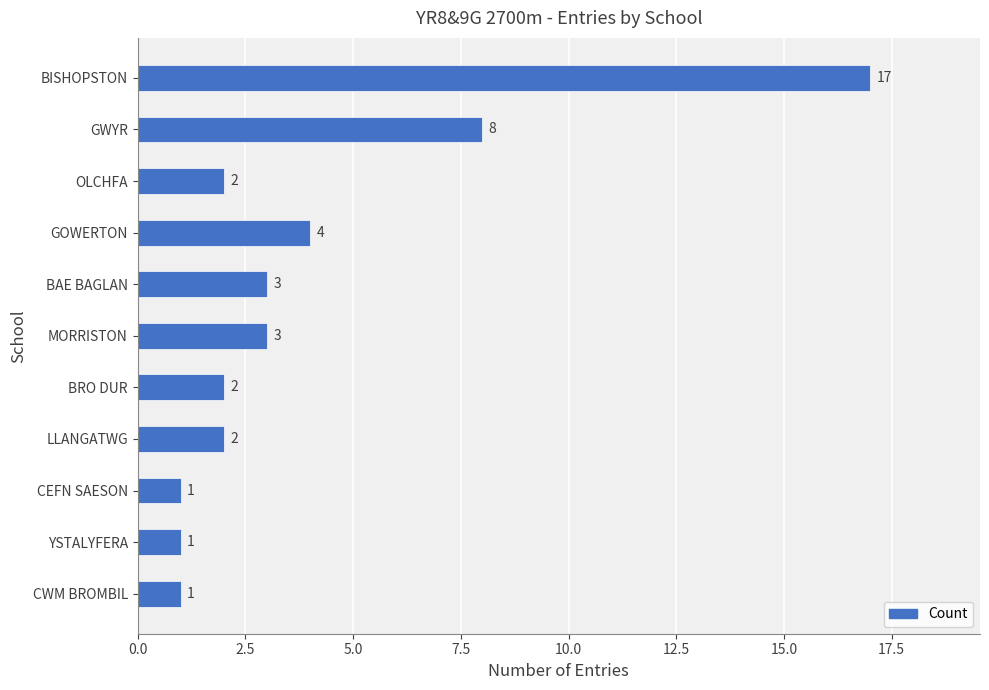

Reading top to bottom, list all the values displayed in this chart.

17	8	2	4	3	3	2	2	1	1	1